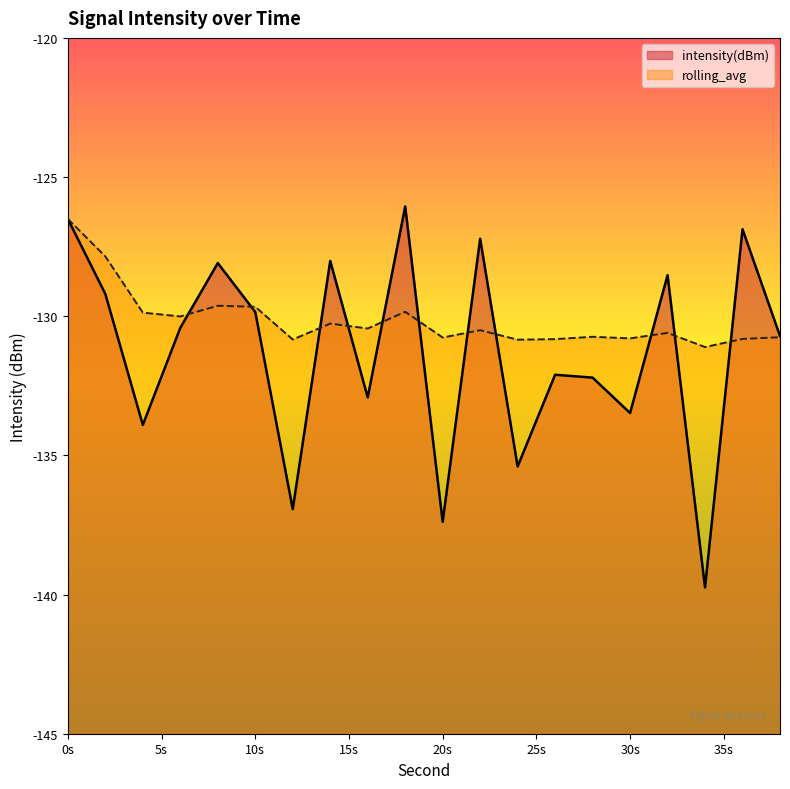

Rank the series by their maximum value, from highest to lowest.

intensity(dBm), rolling_avg